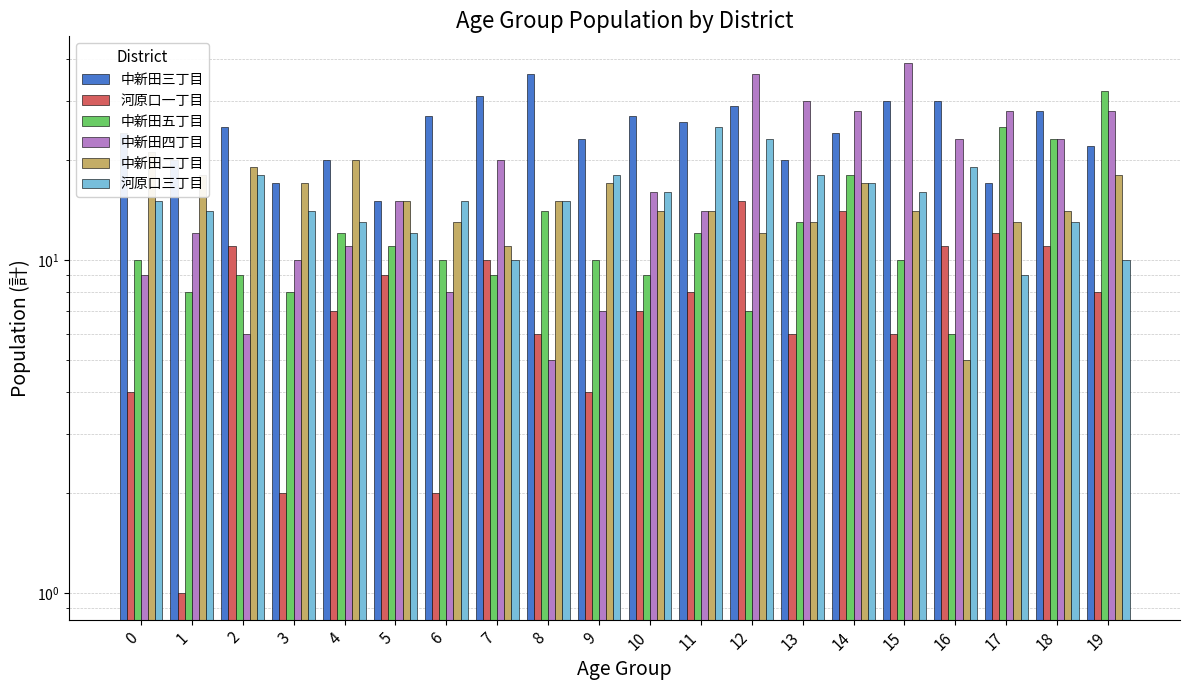

Reading right to left, extract all data points from this chart.

中新田三丁目: 22	28	17	30	30	24	20	29	26	27	23	36	31	27	15	20	17	25	20	24
河原口一丁目: 8	11	12	11	6	14	6	15	8	7	4	6	10	2	9	7	2	11	1	4
中新田五丁目: 32	23	25	6	10	18	13	7	12	9	10	14	9	10	11	12	8	9	8	10
中新田四丁目: 28	23	28	23	39	28	30	36	14	16	7	5	20	8	15	11	10	6	12	9
中新田二丁目: 18	14	13	5	14	17	13	12	14	14	17	15	11	13	15	20	17	19	18	21
河原口三丁目: 10	13	9	19	16	17	18	23	25	16	18	15	10	15	12	13	14	18	14	15